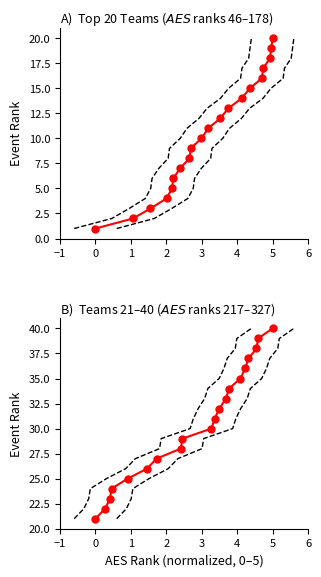

True or false: Event Rank vs AES Rank and Upper bound intersect in this chart.

False